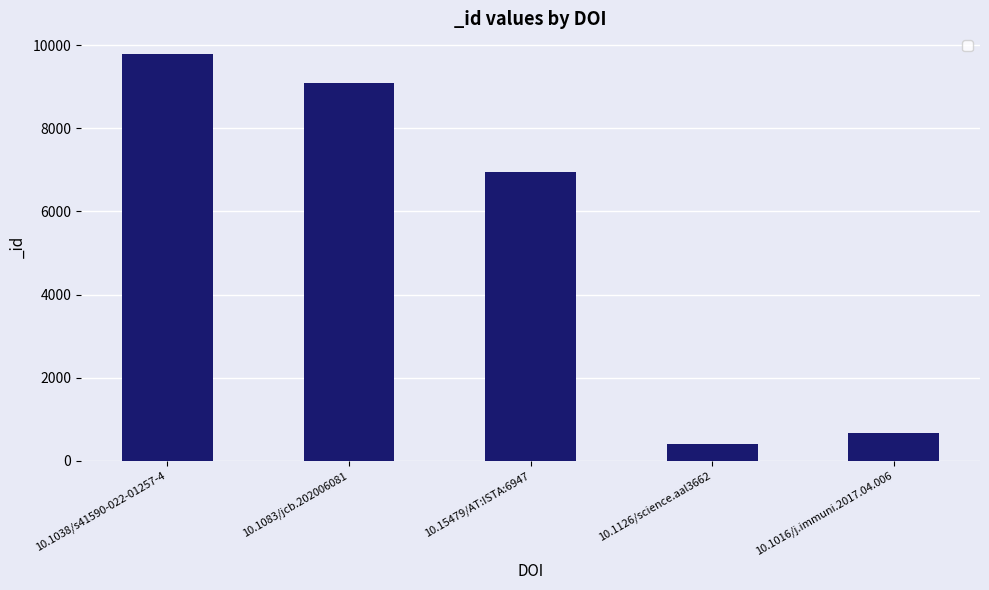

True or false: the data shows 6947 at 10.15479/AT:ISTA:6947.

True